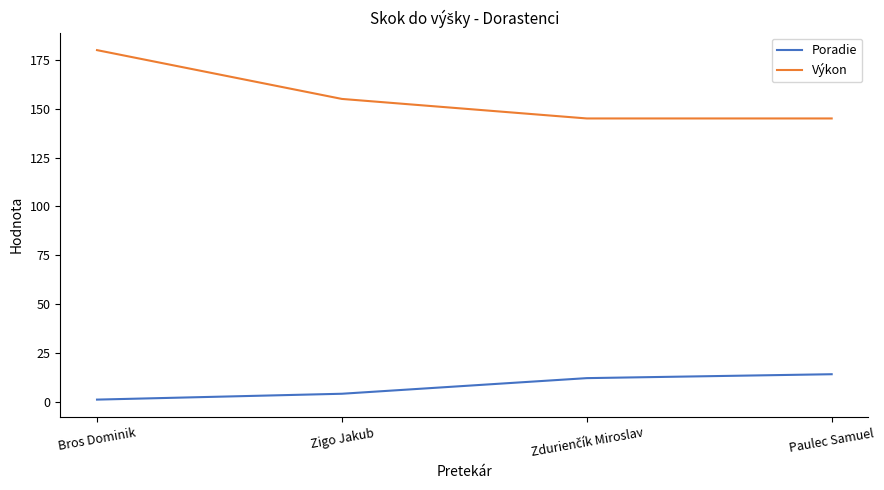

True or false: Poradie and Výkon intersect in this chart.

False